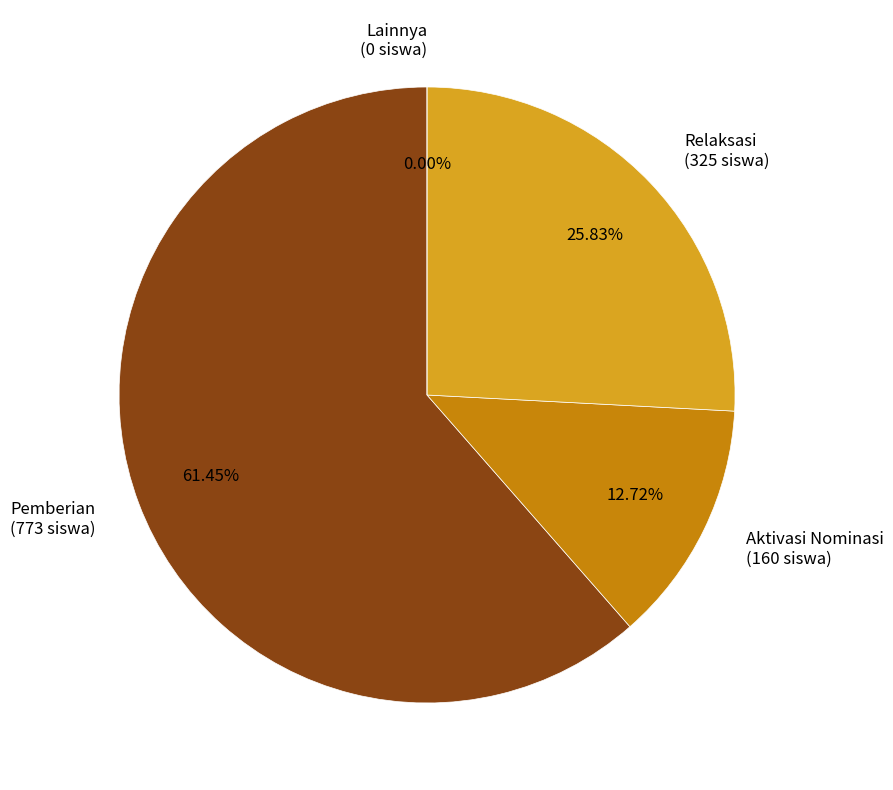

Is it true that SD NEGERI 28 is 1% of the pie?

False